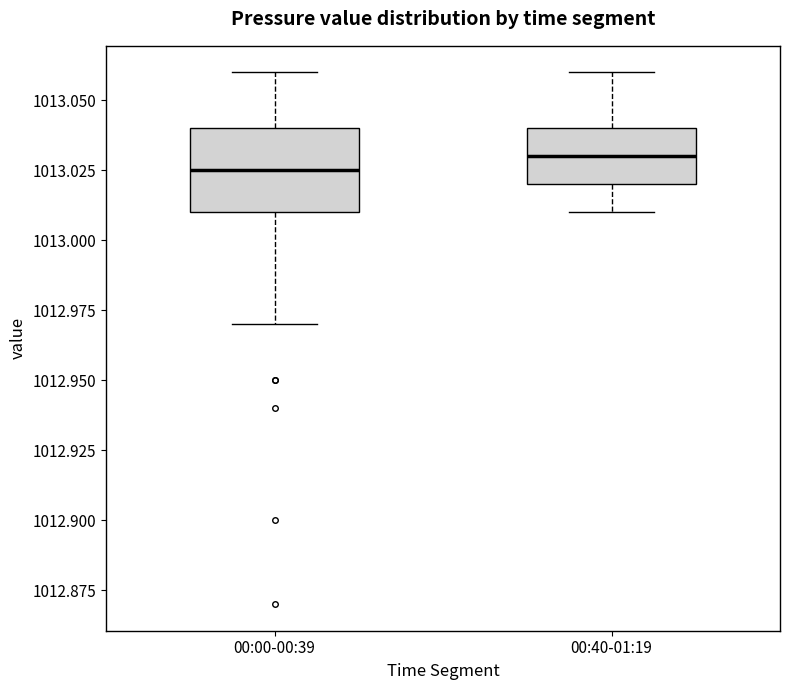

Where is the lower edge of the box for 00:40-01:19 on the y-axis? The values are not printed on the chart, so give them approximately, as read against the axis.

1013.020